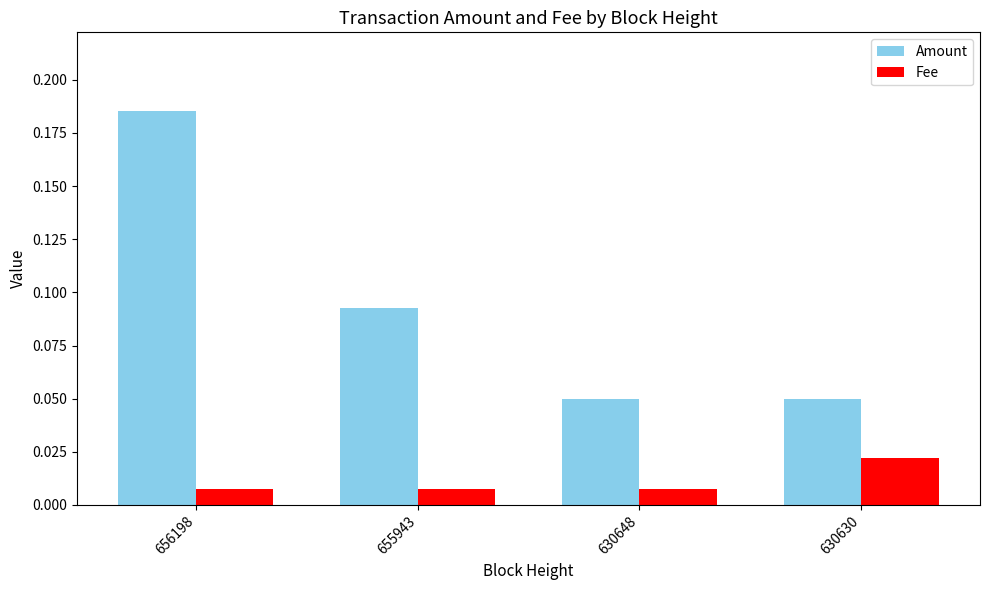

Is the value of Fee at 655943 greater than the value of Amount at 630648?

No